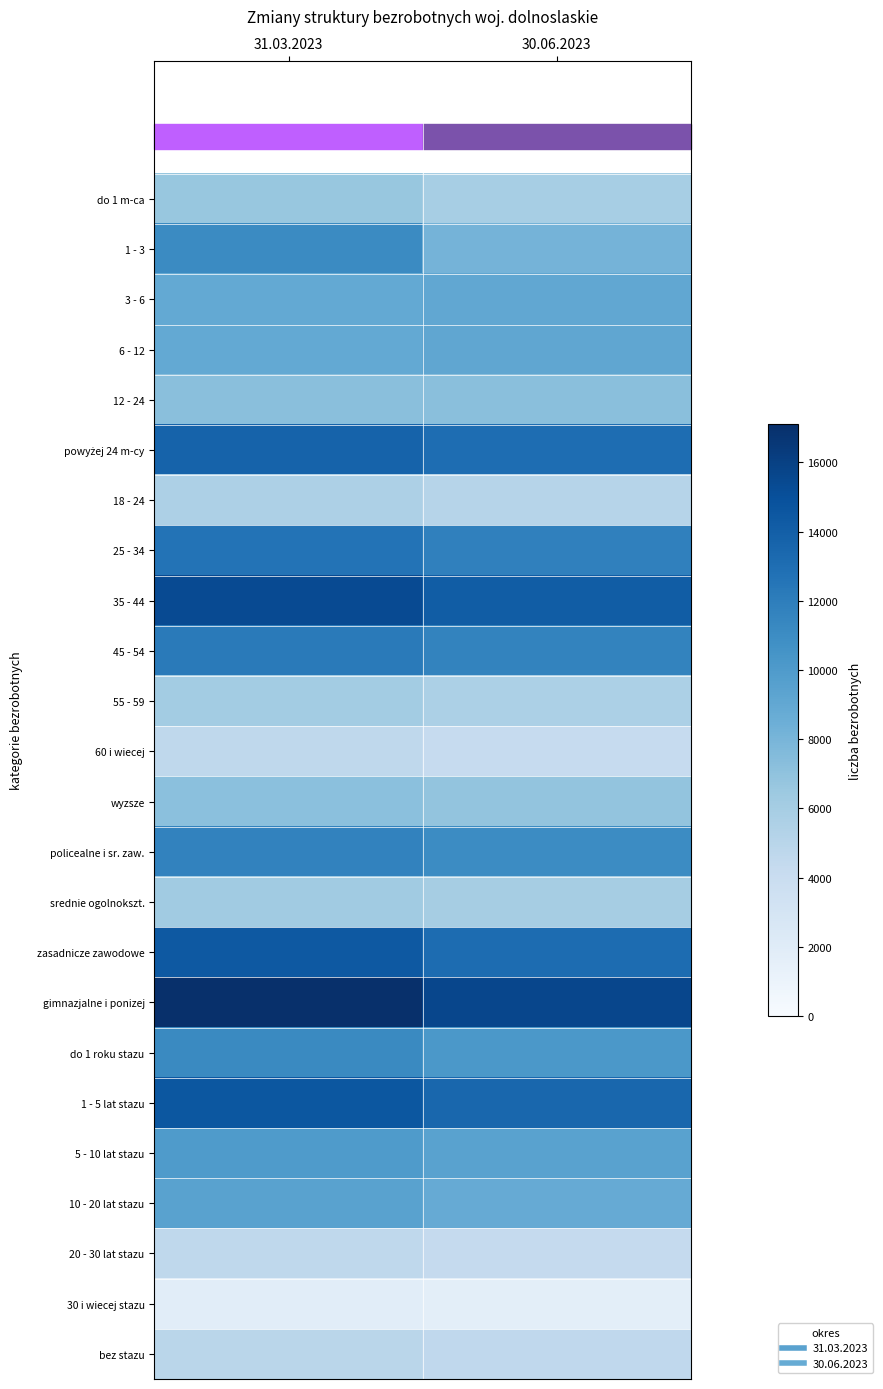

What is the spread (max minus min) of values at 31.03.2023?

15285